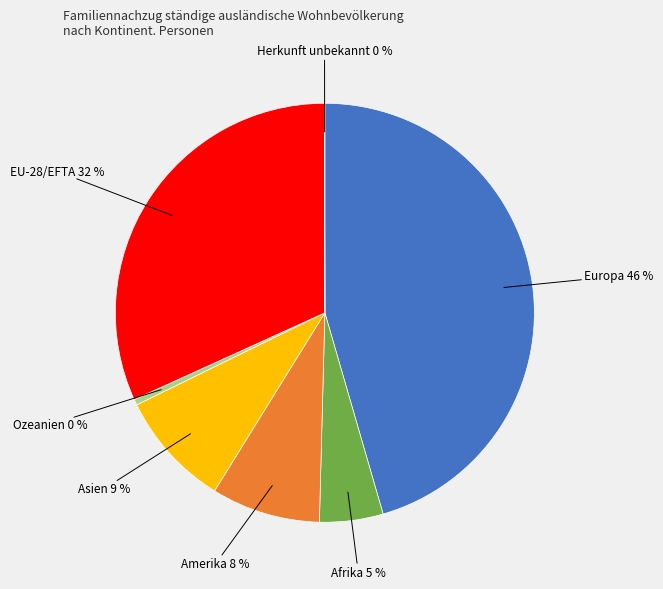

What is the ratio of the value at EU-28/EFTA to the value at Asien?

3.6